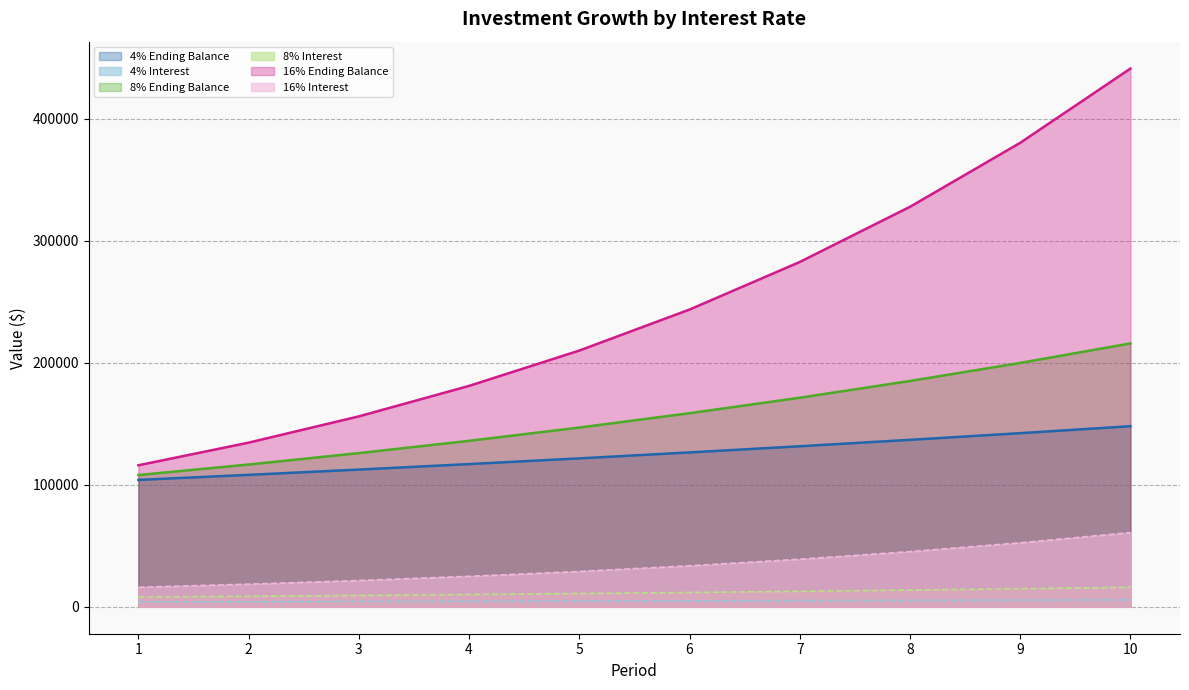

What is the lowest value of the 8% Interest series?

8000.0